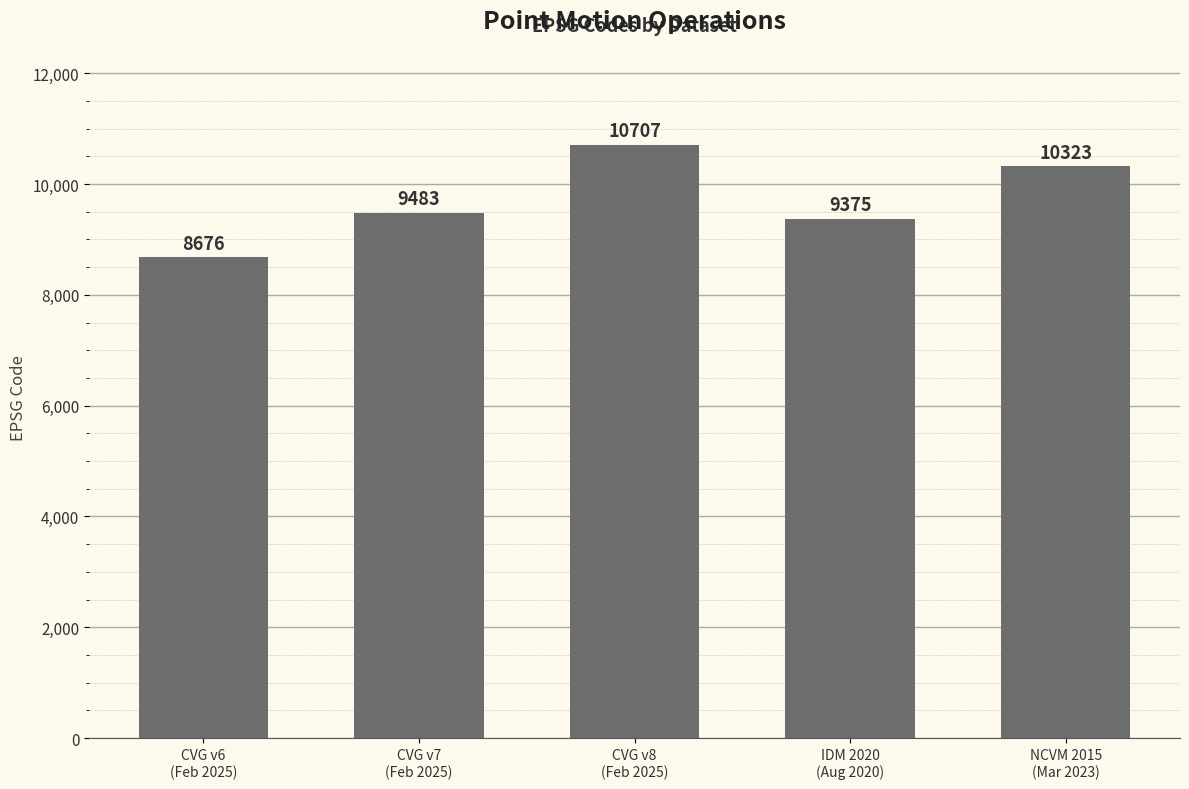

The value at NCVM 2015
(Mar 2023) is 15964. True or false?

False